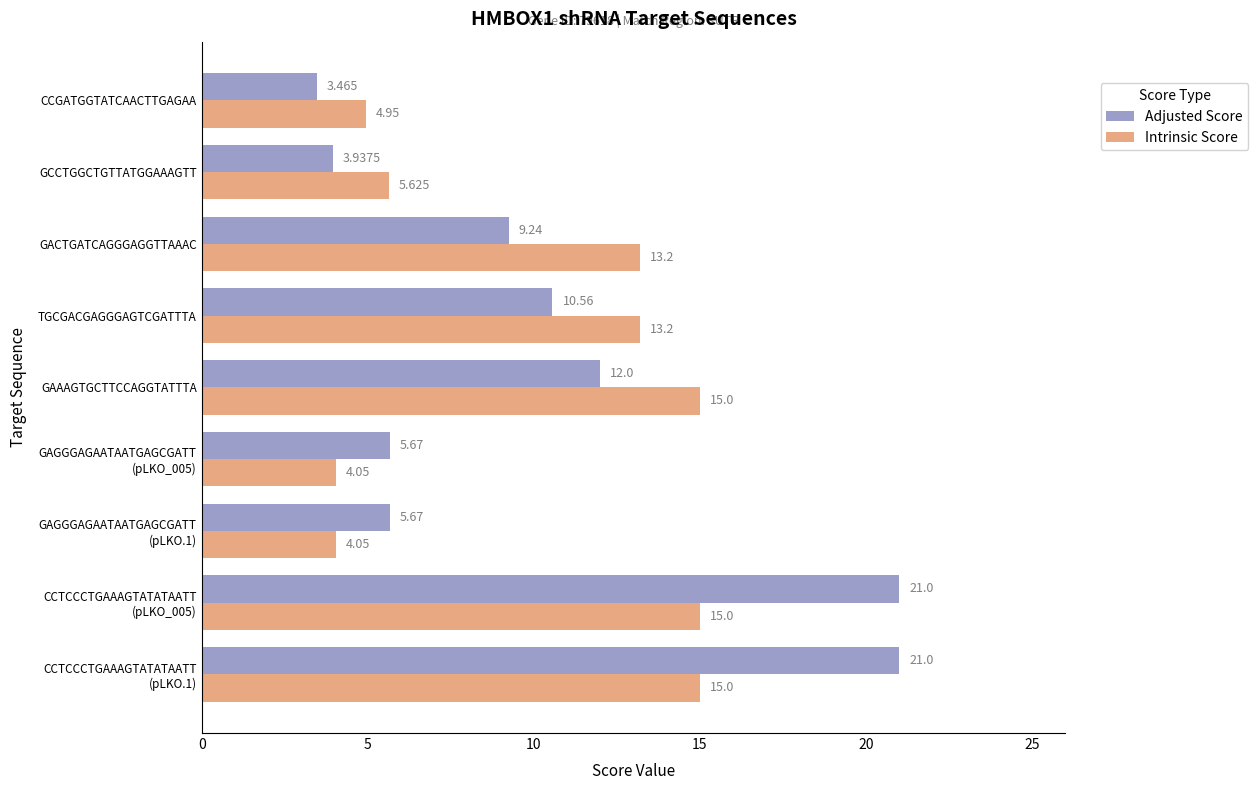

Which series has the widest spread of values?

Adjusted Score